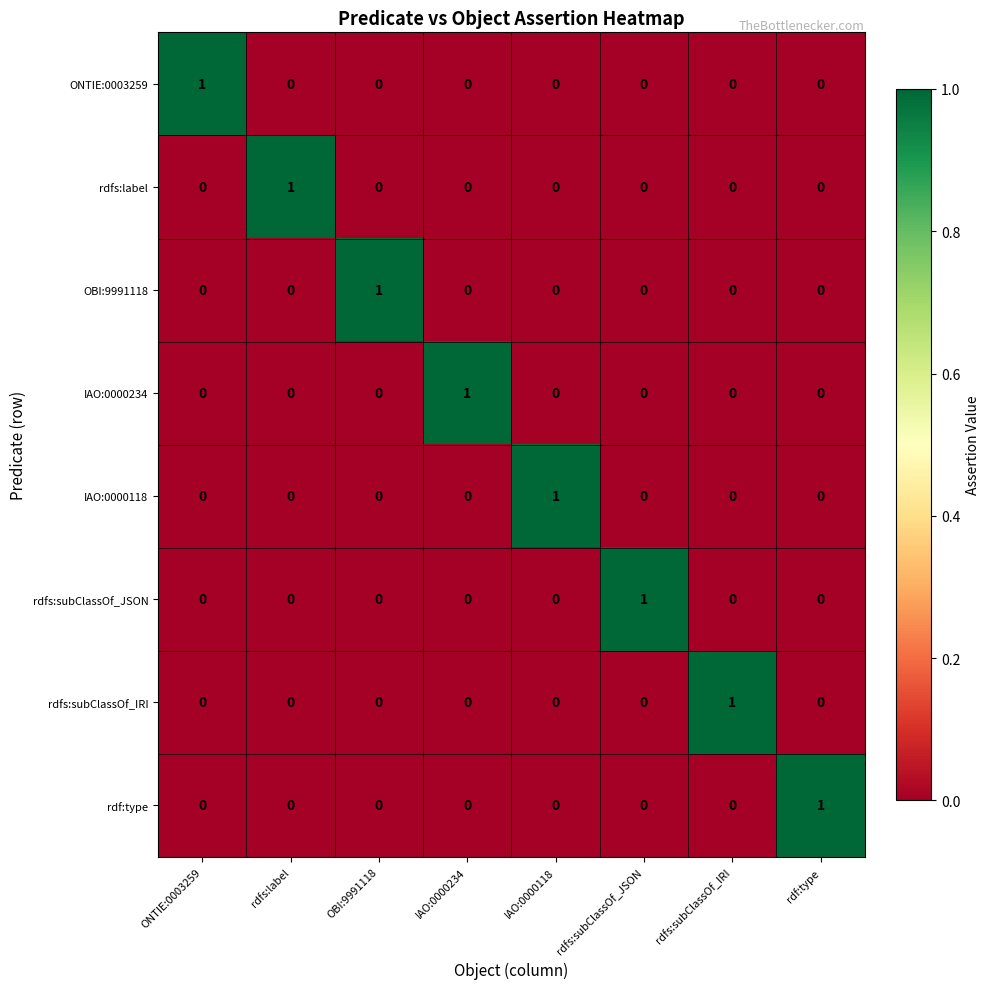

True or false: IAO:0000234 has a value of 0 at rdfs:subClassOf_JSON.

True